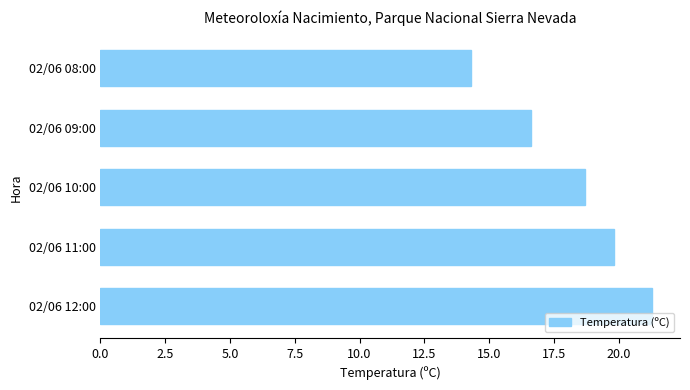

Reading bottom to top, what are all the values shown in this chart?

02/06 12:00=21.3	02/06 11:00=19.8	02/06 10:00=18.7	02/06 09:00=16.6	02/06 08:00=14.3